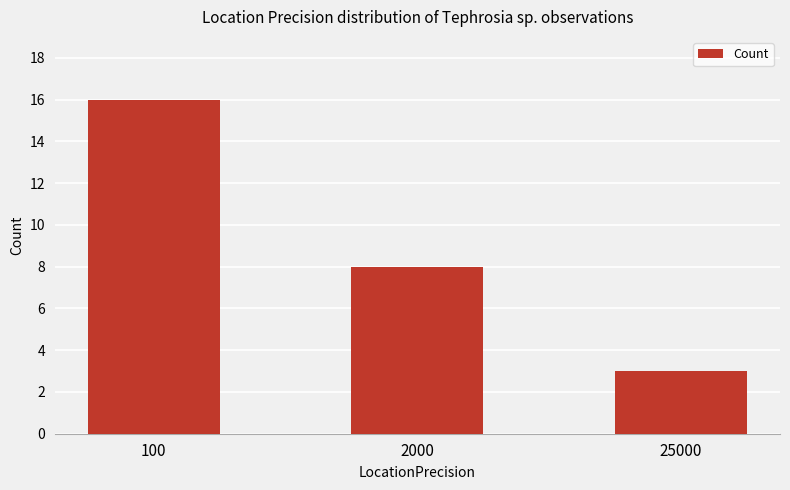

Reading left to right, transcribe all the data shown in this chart.

16	8	3